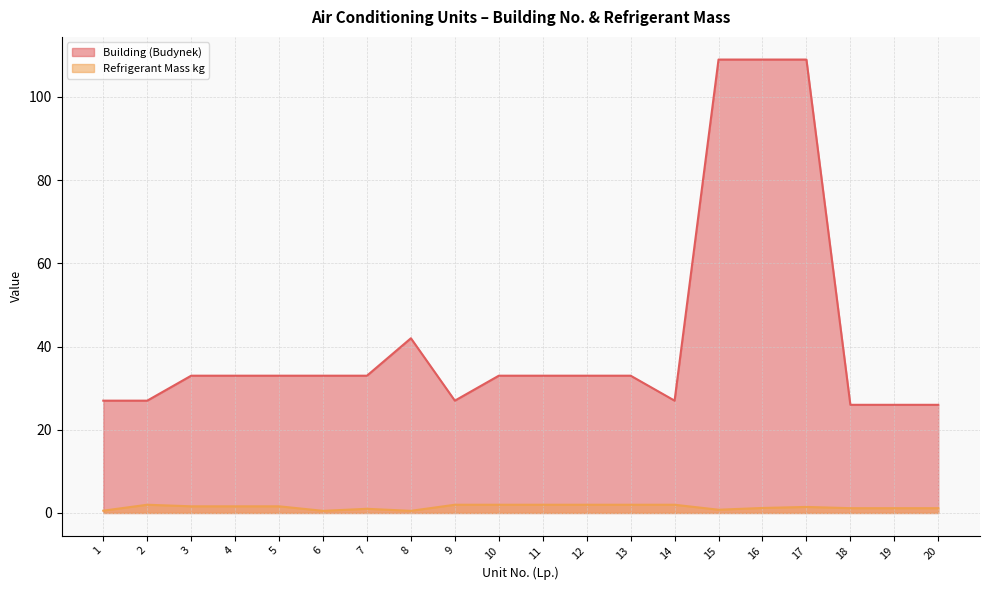

Where is the first local minimum for Refrigerant Mass kg?

6